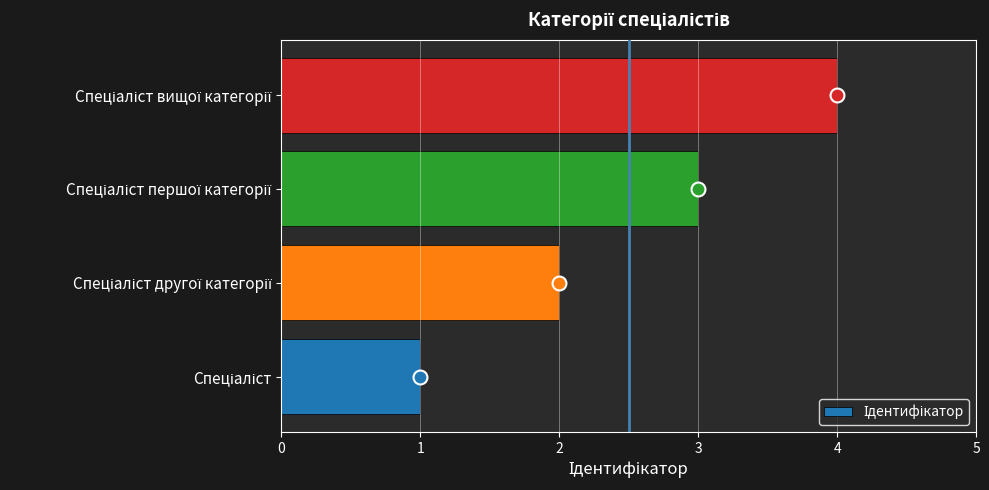

What is the difference between the maximum and minimum values?

3